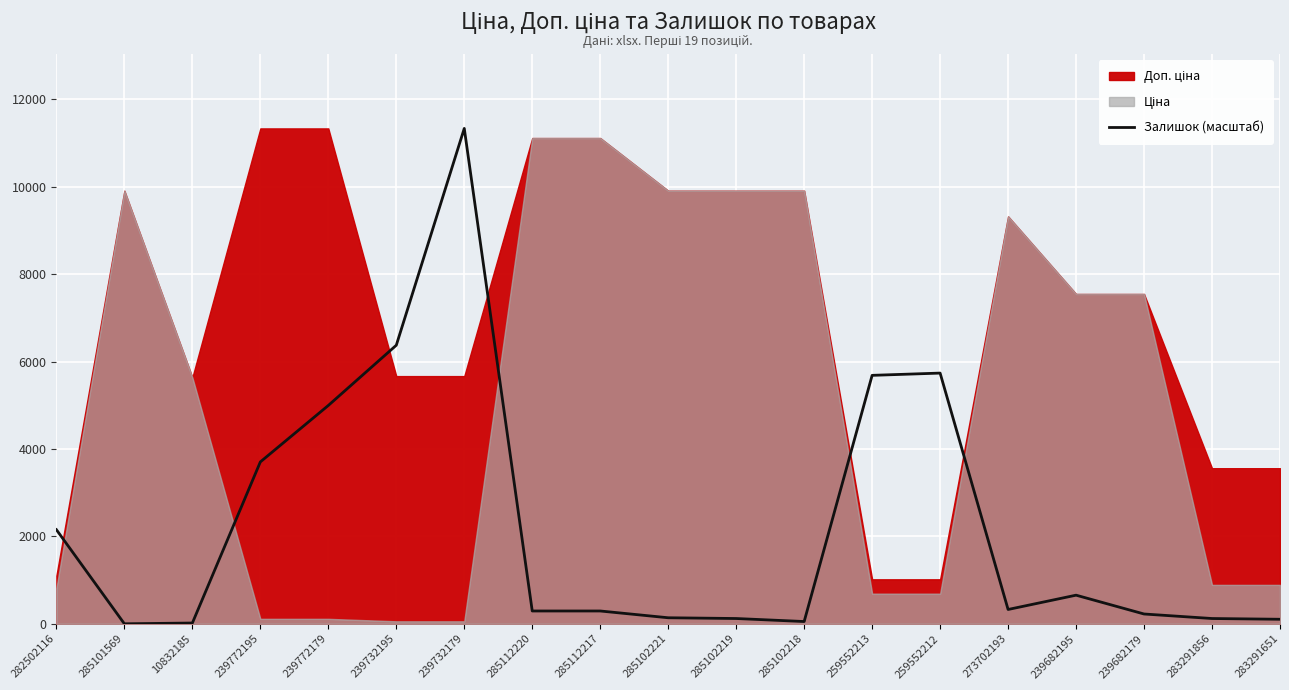

Reading left to right, list all the values displayed in this chart.

282502116=2153.1	285101569=0.0	10832185=17.2	239772195=3703.4	239772179=4995.2	239732195=6373.2	239732179=11334.0	285112220=292.8	285112217=292.8	285102221=137.8	285102219=120.6	285102218=51.7	259552213=5684.2	259552212=5735.9	273702193=327.3	239682195=654.5	239682179=223.9	283291856=120.6	283291651=103.3